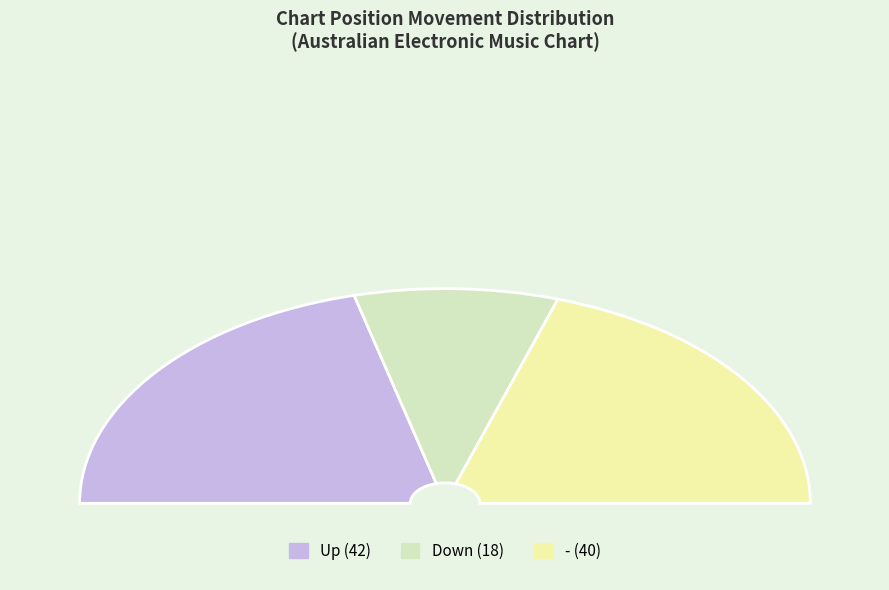

What percentage do down and - together represent?

58.0%